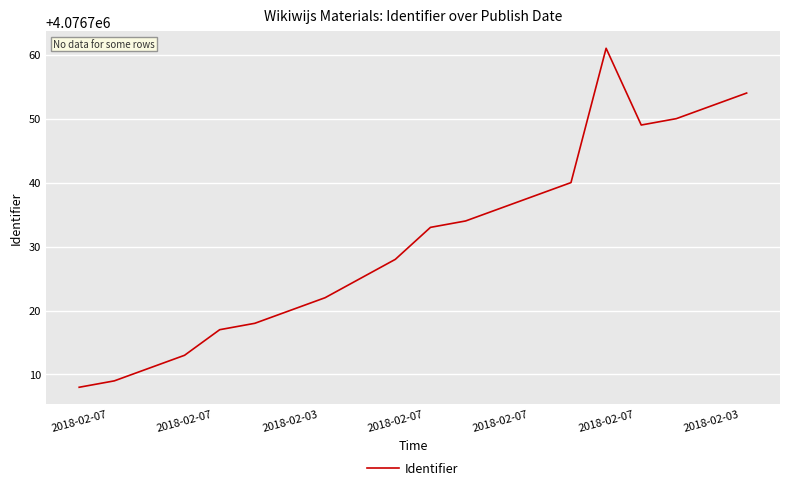

What is the greatest value displayed?

4076761